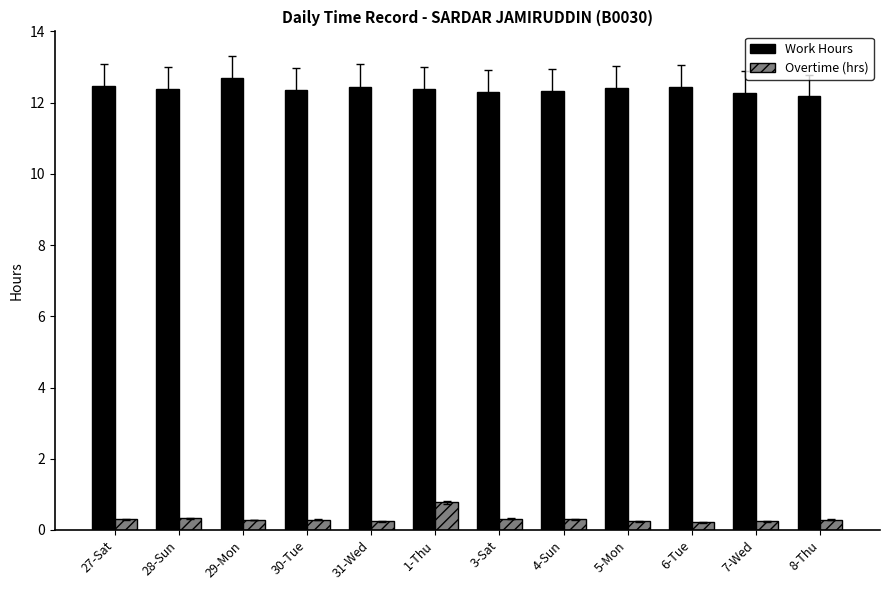

What is the sum of the Overtime (hrs) values at 27-Sat and 1-Thu?

1.1